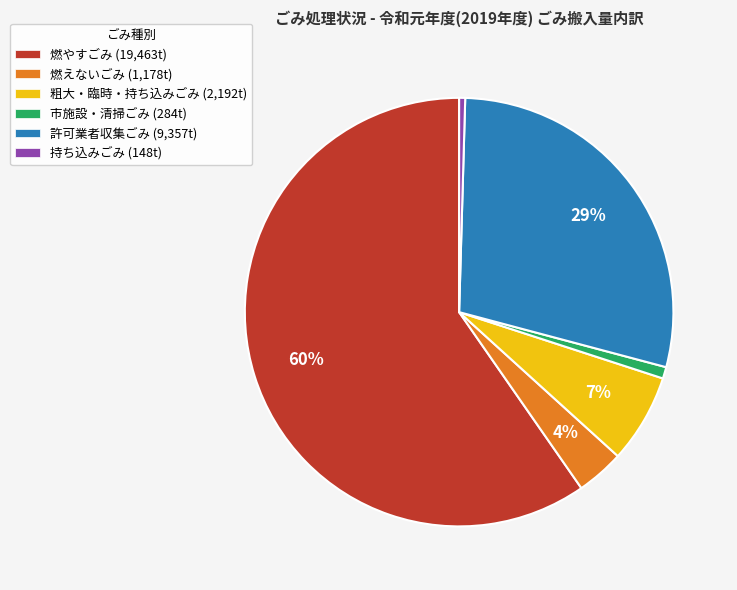

Which category accounts for the majority?

燃やすごみ